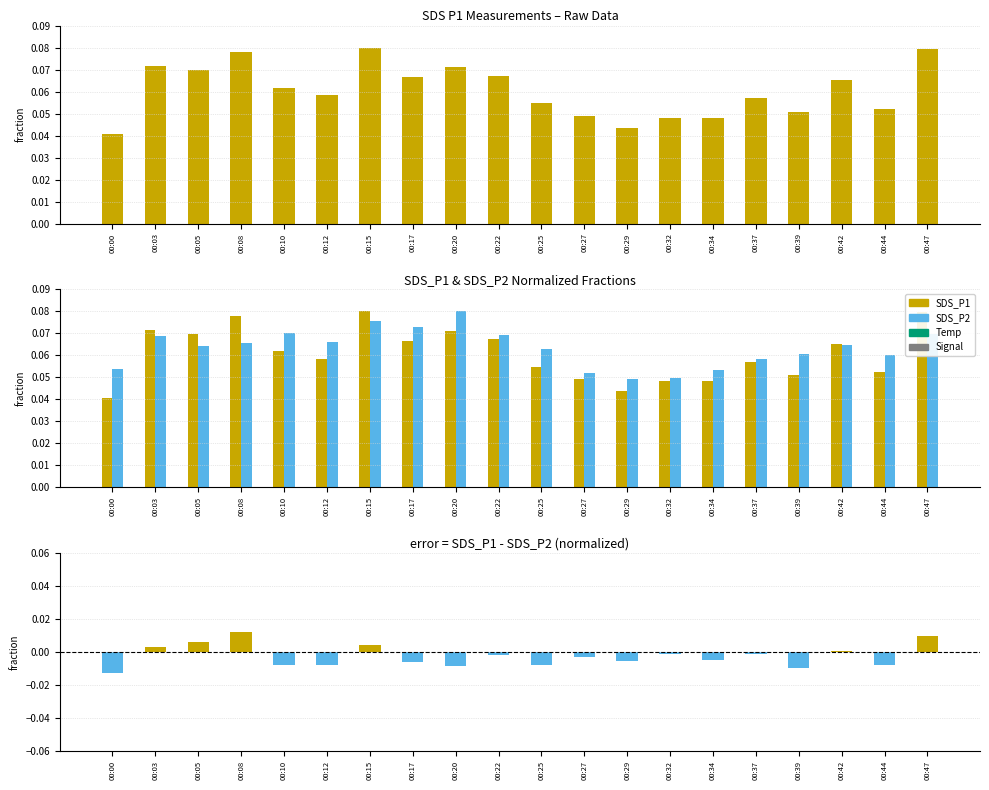

Reading left to right, what are all the values shown in this chart?

SDS_P1: 00:00=0.0	00:03=0.1	00:05=0.1	00:08=0.1	00:10=0.1	00:12=0.1	00:15=0.1	00:17=0.1	00:20=0.1	00:22=0.1	00:25=0.1	00:27=0.0	00:29=0.0	00:32=0.0	00:34=0.0	00:37=0.1	00:39=0.1	00:42=0.1	00:44=0.1	00:47=0.1
SDS_P2: 00:00=0.1	00:03=0.1	00:05=0.1	00:08=0.1	00:10=0.1	00:12=0.1	00:15=0.1	00:17=0.1	00:20=0.1	00:22=0.1	00:25=0.1	00:27=0.1	00:29=0.0	00:32=0.0	00:34=0.1	00:37=0.1	00:39=0.1	00:42=0.1	00:44=0.1	00:47=0.1
SDS_P1 - SDS_P2: 00:00=-0.0	00:03=0.0	00:05=0.0	00:08=0.0	00:10=-0.0	00:12=-0.0	00:15=0.0	00:17=-0.0	00:20=-0.0	00:22=-0.0	00:25=-0.0	00:27=-0.0	00:29=-0.0	00:32=-0.0	00:34=-0.0	00:37=-0.0	00:39=-0.0	00:42=0.0	00:44=-0.0	00:47=0.0